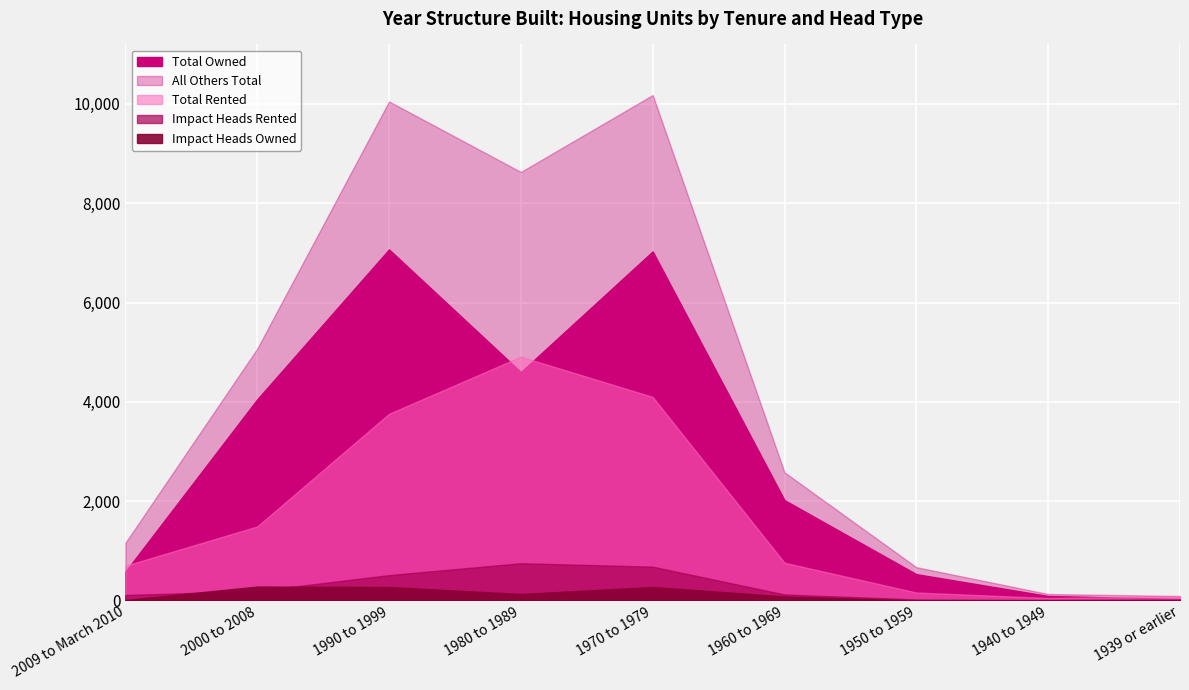

At which label does All Others Total reach its peak?

1970 to 1979